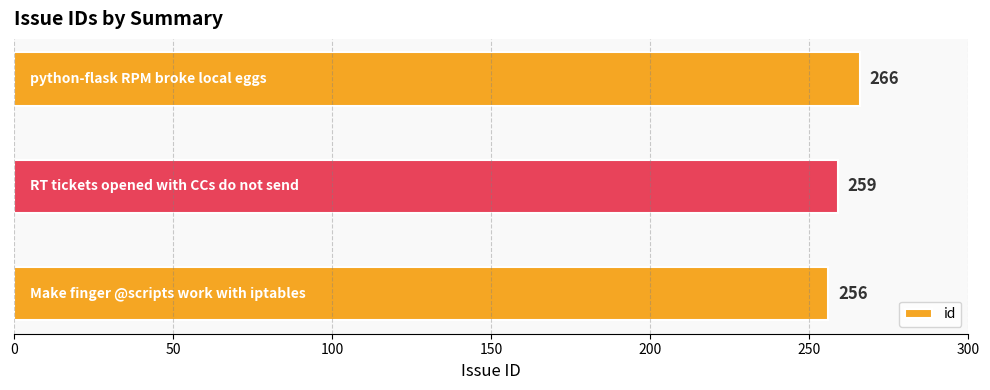

Count the values in the range 256 to 266.

3